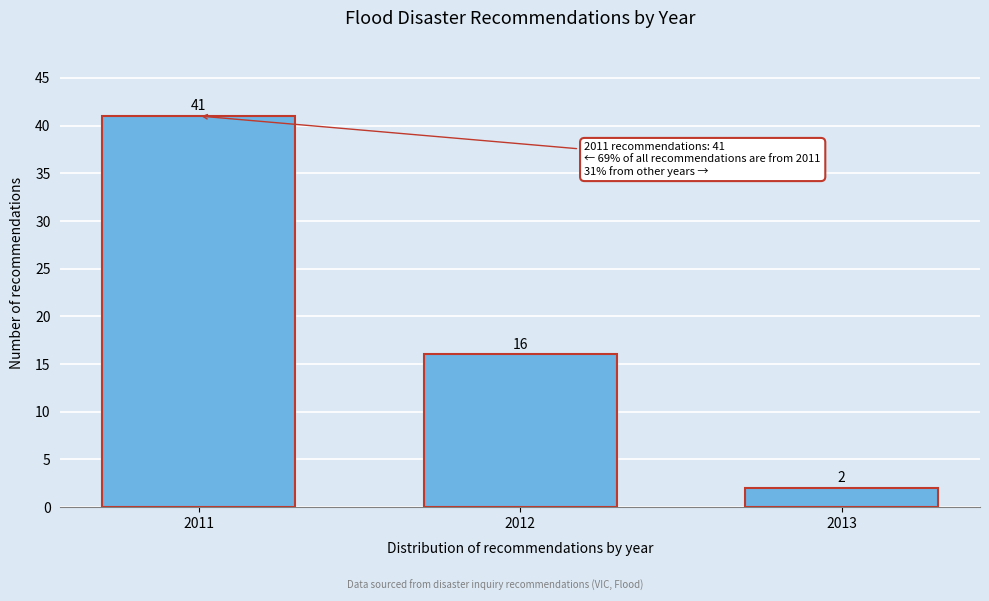

Reading left to right, list all the values displayed in this chart.

41	16	2